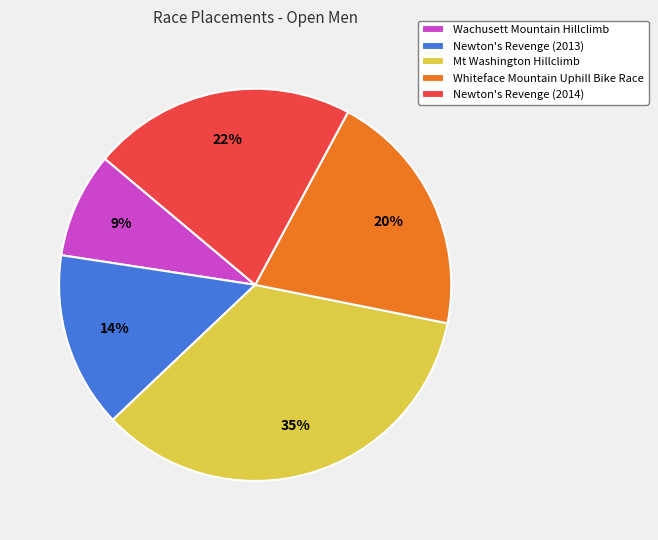

To the nearest percent, what is the difference between the Newton's Revenge (2014) and Mt Washington Hillclimb slice percentages?

13%